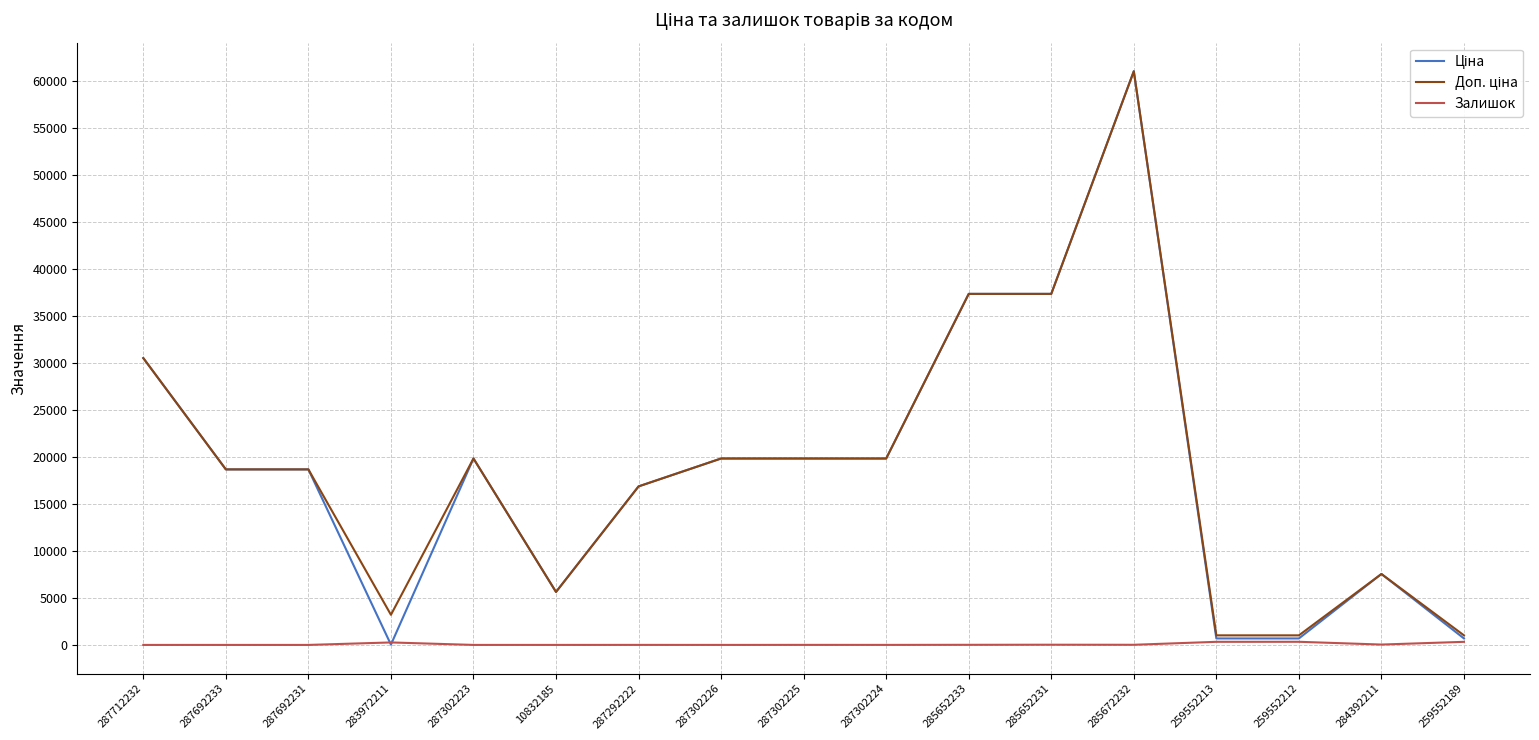

At which category is the sum across all series the highest?

285672232